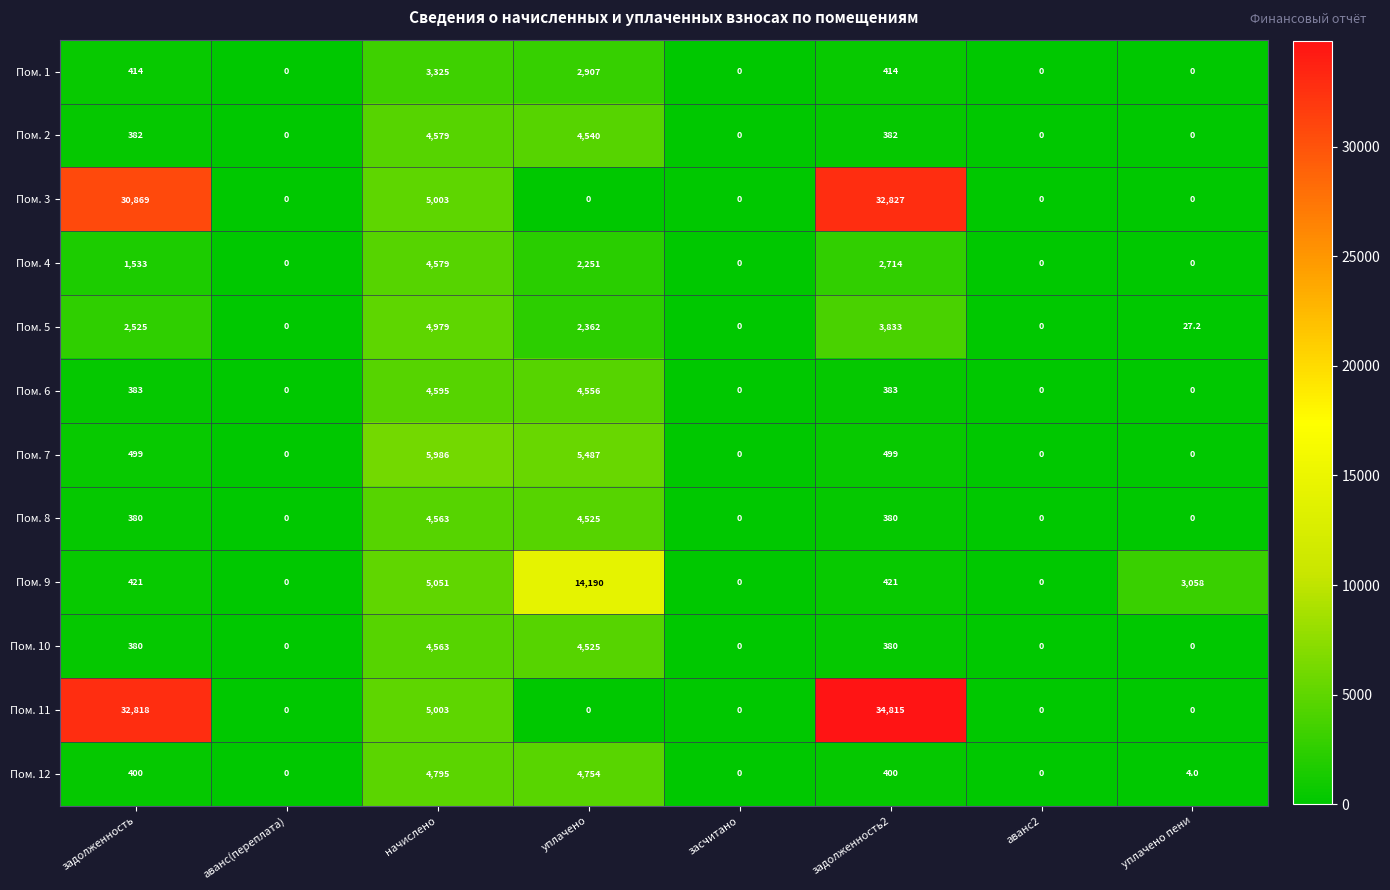

At which label is Пом. 9 closest to 7095?

начислено